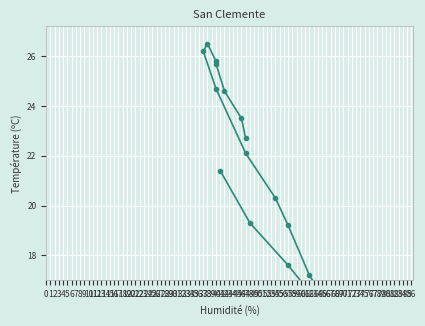

True or false: Tendance has a value of 4.5 at 62.

False